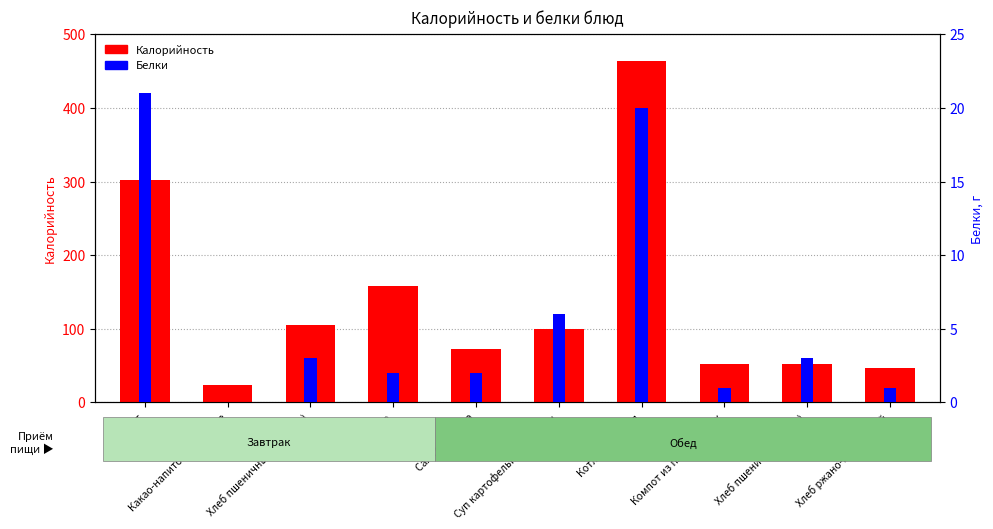

At which category is the sum across all series the highest?

Котлета рыбная